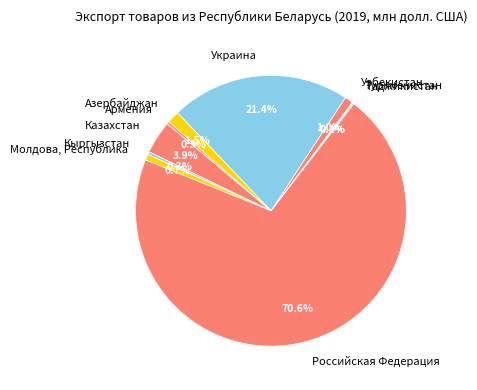

How much of the chart is everything except Кыргызстан?

99.7%